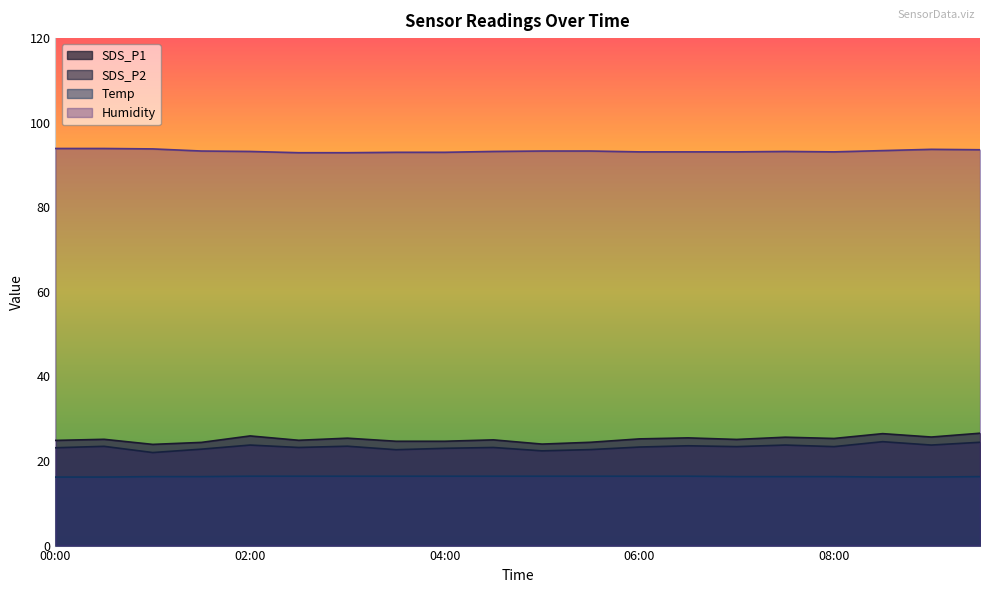

True or false: Humidity has a value of 23.0 at 07:30.

False